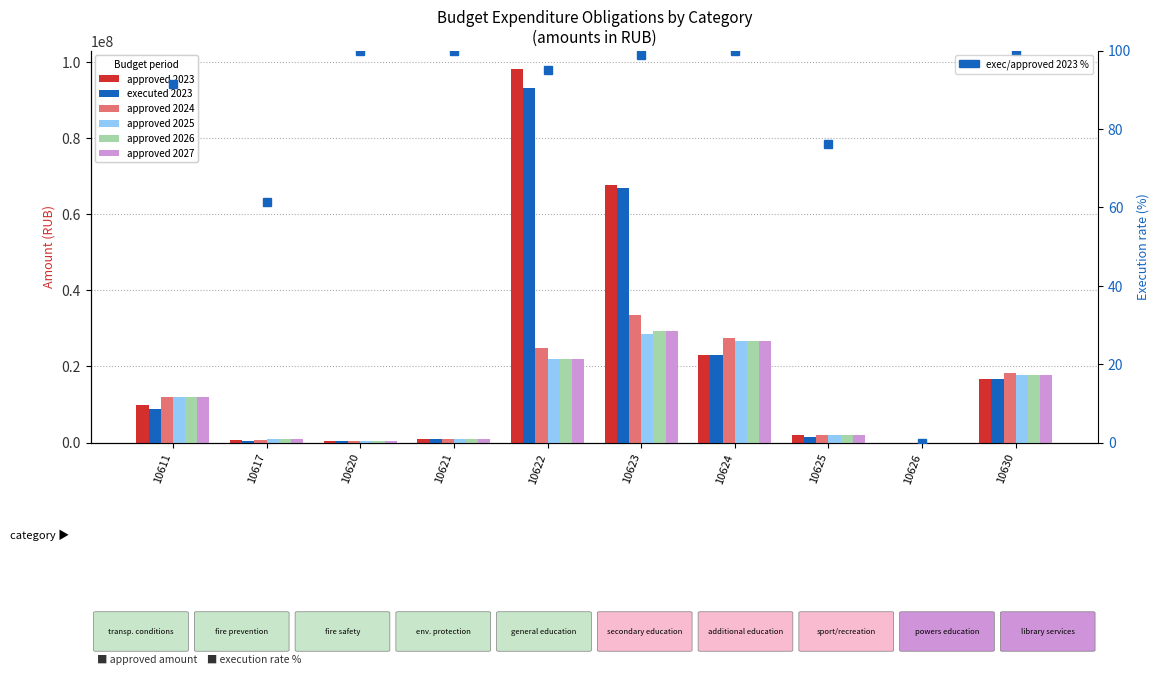

True or false: approved 2027 has a value of 12378701.4 at 10626.

False